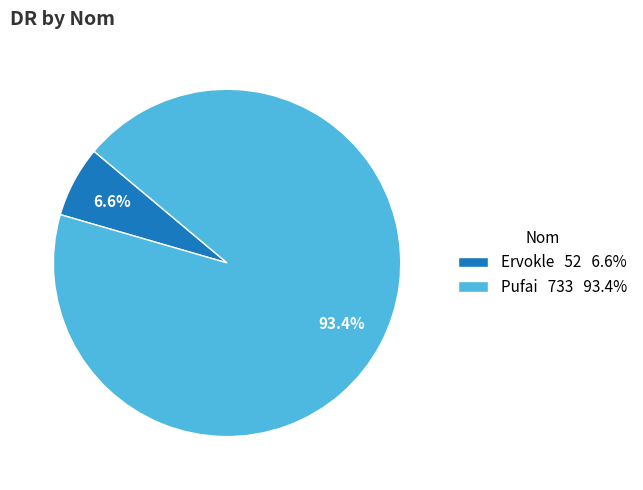

Which slice is the smallest?

Ervokle